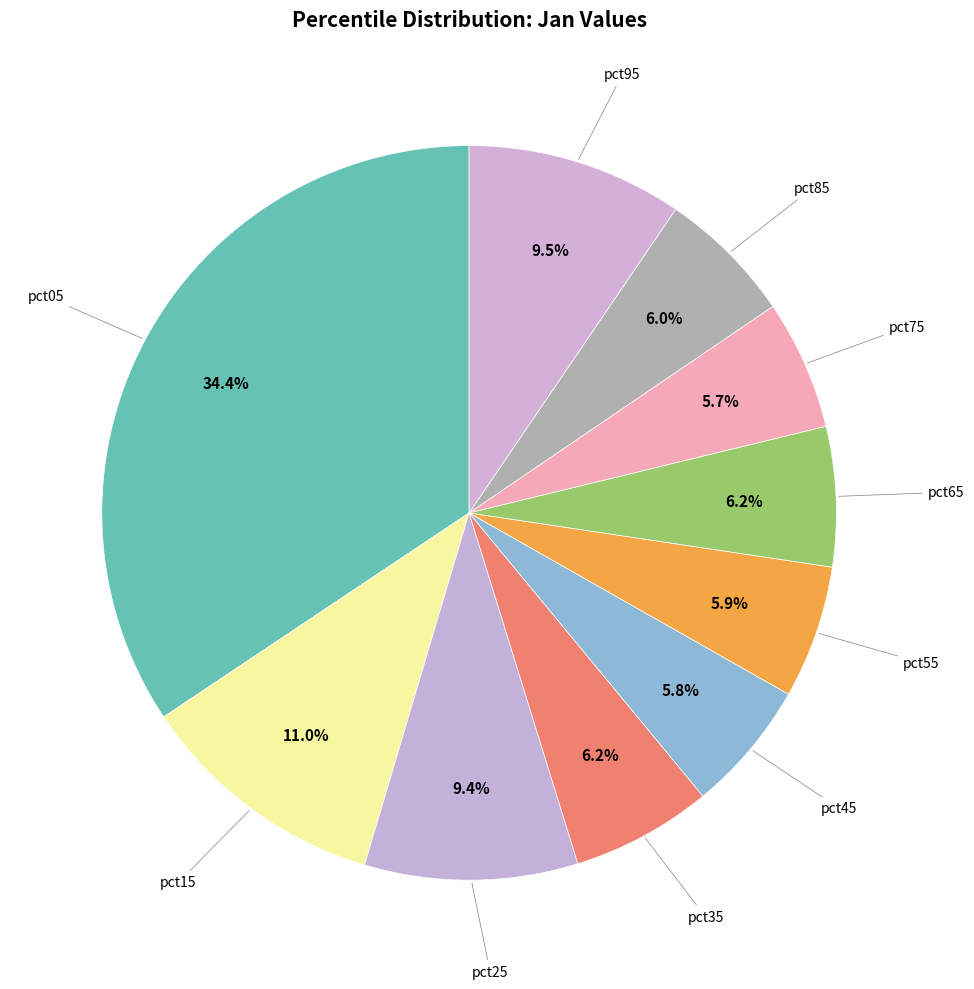

How many slices are in this pie chart?

10